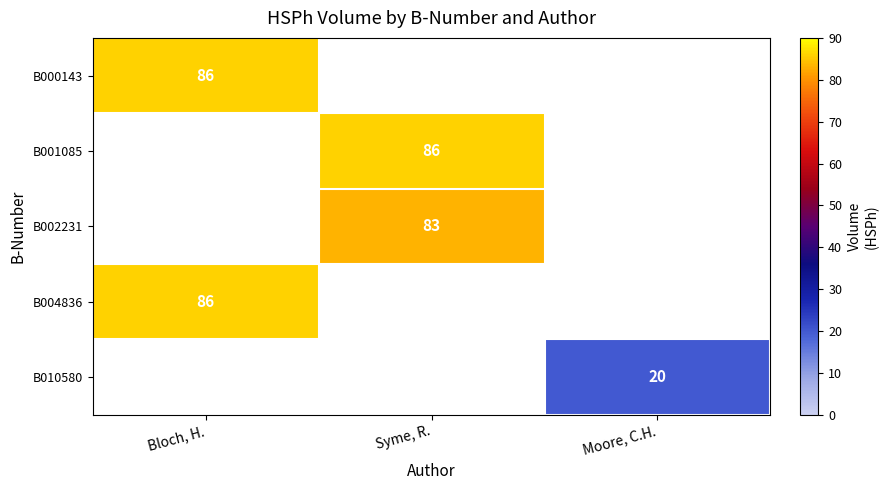

Between Moore, C.H. and Syme, R., which is larger?

Syme, R.